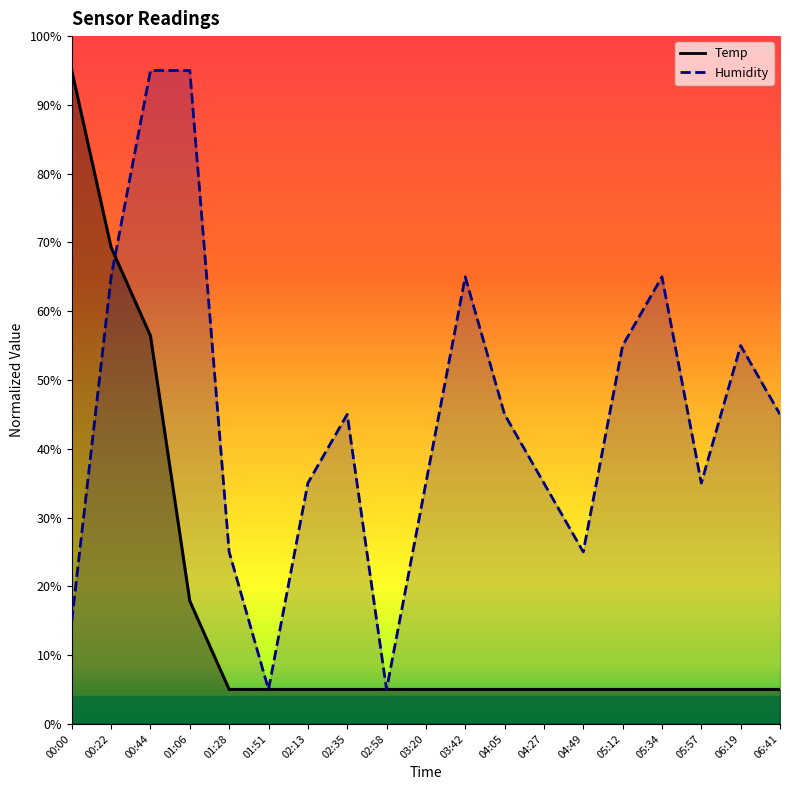

Reading left to right, transcribe all the data shown in this chart.

Temp: 00:00=95.0	00:22=69.3	00:44=56.4	01:06=17.9	01:28=5.0	01:51=5.0	02:13=5.0	02:35=5.0	02:58=5.0	03:20=5.0	03:42=5.0	04:05=5.0	04:27=5.0	04:49=5.0	05:12=5.0	05:34=5.0	05:57=5.0	06:19=5.0	06:41=5.0
Humidity: 00:00=15.0	00:22=65.0	00:44=95.0	01:06=95.0	01:28=25.0	01:51=5.0	02:13=35.0	02:35=45.0	02:58=5.0	03:20=35.0	03:42=65.0	04:05=45.0	04:27=35.0	04:49=25.0	05:12=55.0	05:34=65.0	05:57=35.0	06:19=55.0	06:41=45.0